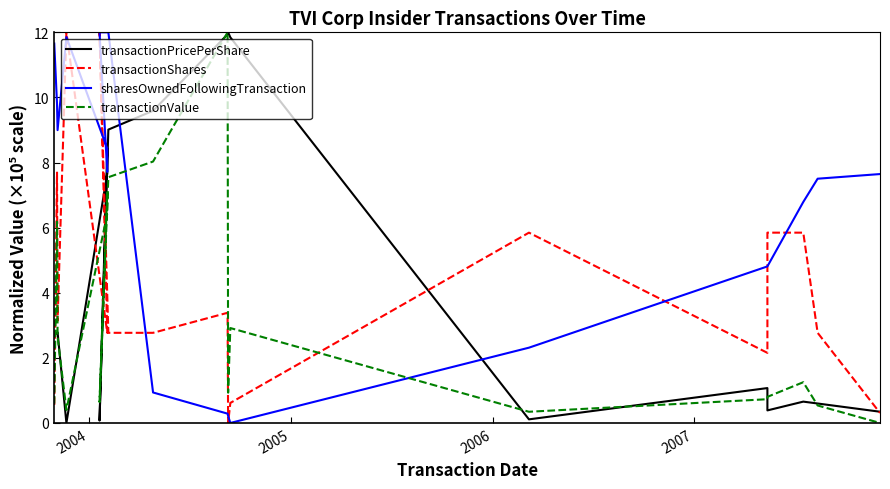

Does the chart have visible grid lines?

No